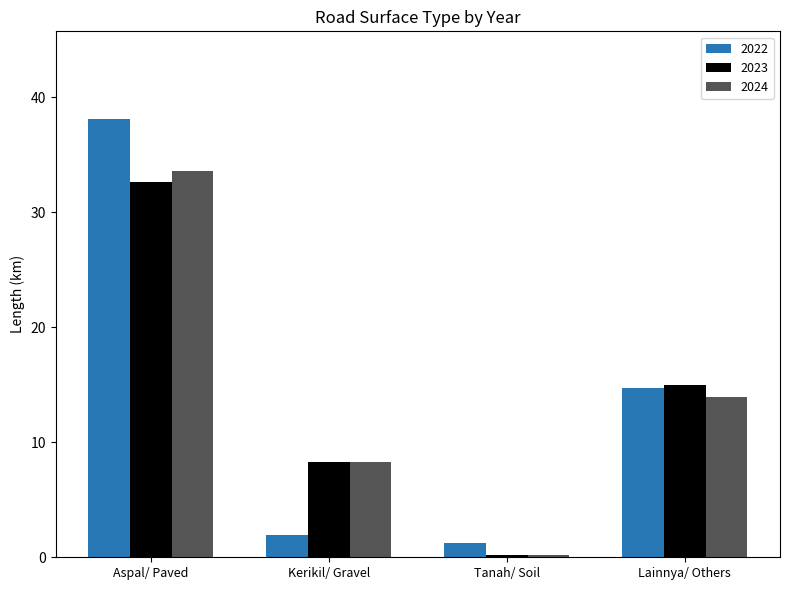

What is the sum of the 2023 values at Aspal/ Paved and Lainnya/ Others?

47.6